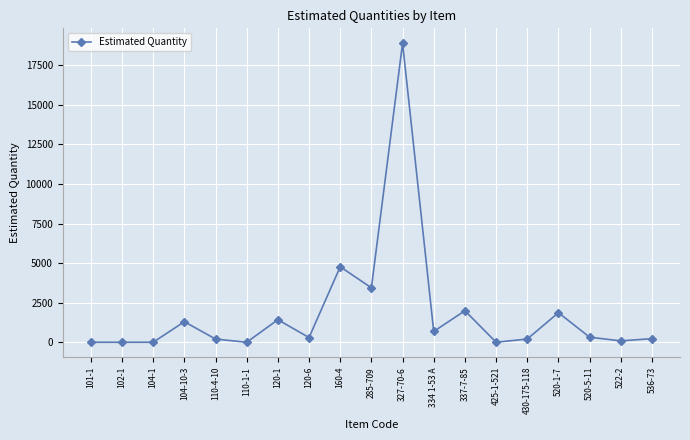

The chart shows a value of 2307 at 104-10-3. True or false?

False